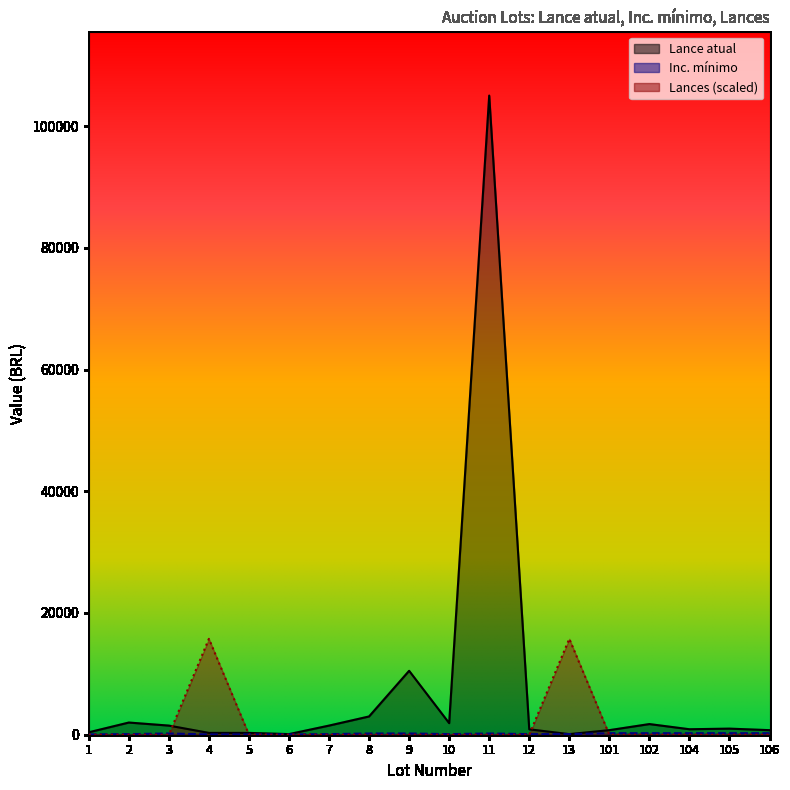

The value of Lances at 102 is -10699. True or false?

False